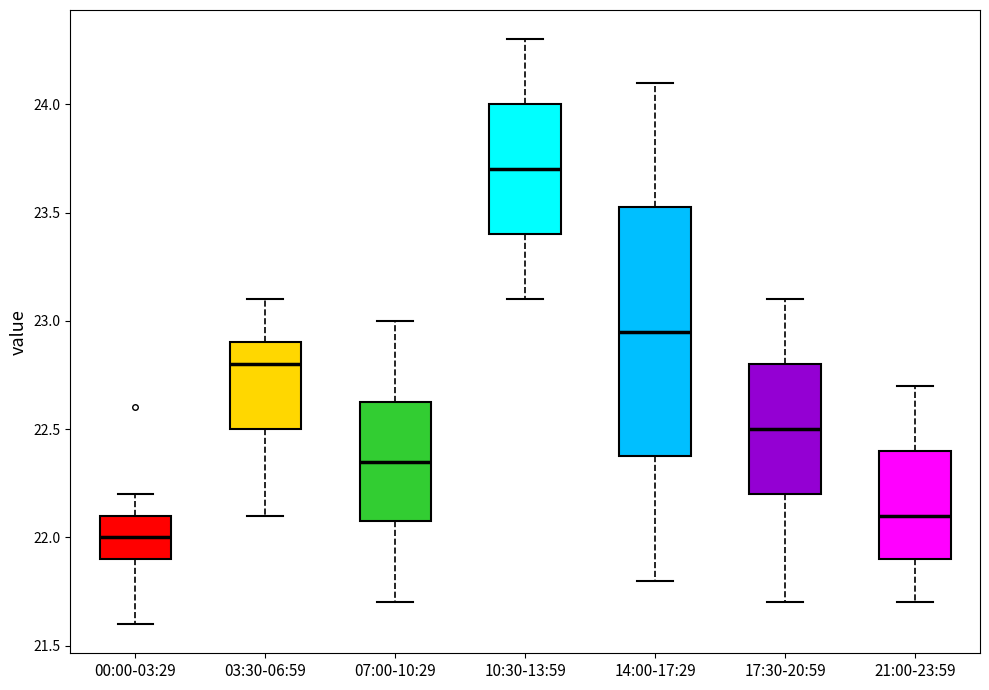

Where does the median line of the box for 03:30-06:59 sit on the y-axis? The values are not printed on the chart, so give them approximately, as read against the axis.

22.80